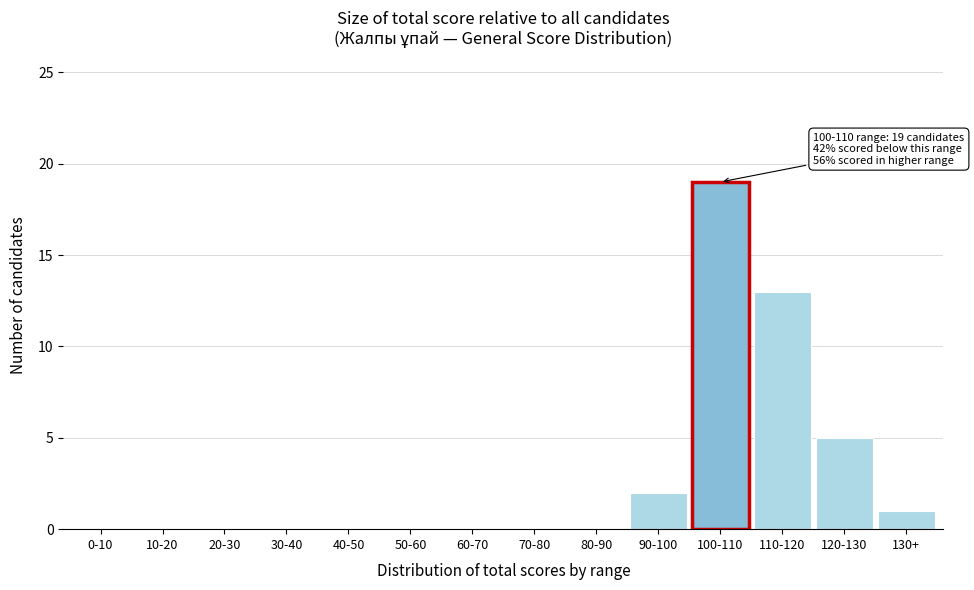

Reading left to right, extract all data points from this chart.

0-10=0	10-20=0	20-30=0	30-40=0	40-50=0	50-60=0	60-70=0	70-80=0	80-90=0	90-100=2	100-110=19	110-120=13	120-130=5	130+=1